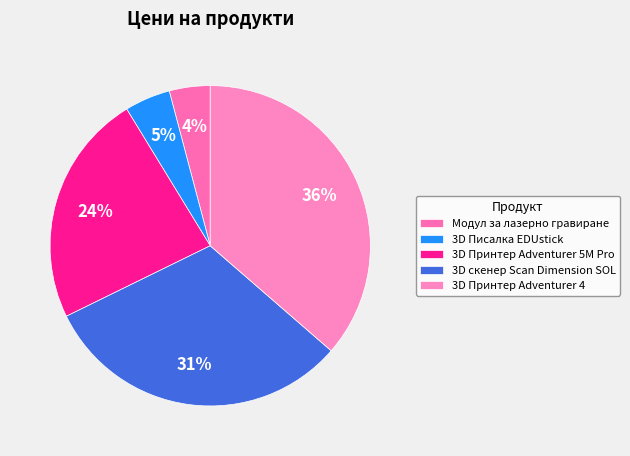

To the nearest percent, what portion does 3D скенер Scan Dimension SOL represent?

31%